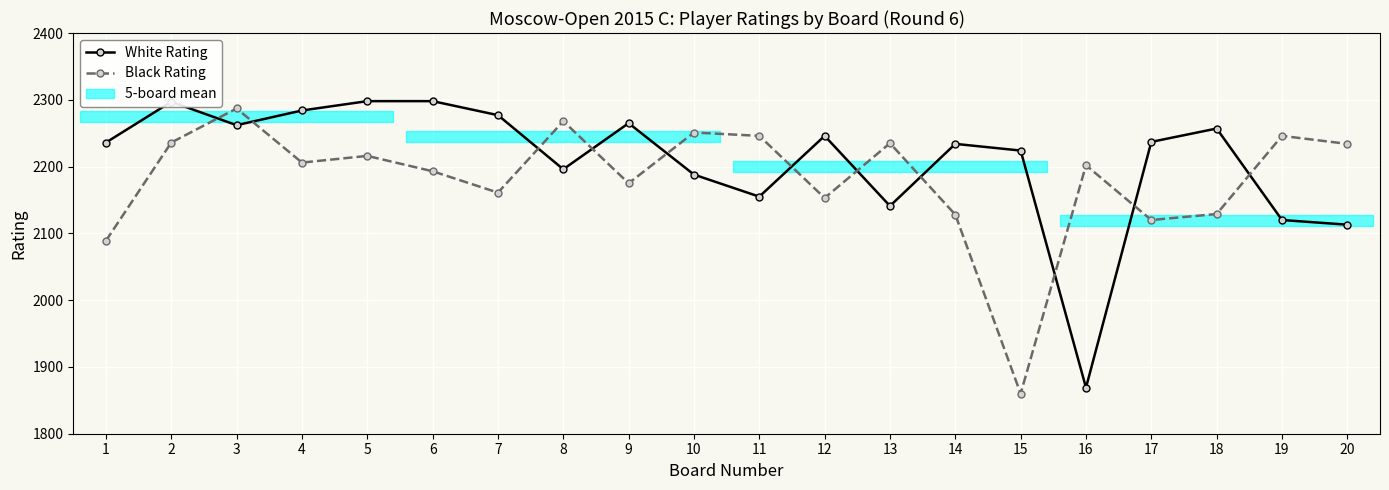

What is the maximum value for Black Rating?

2287